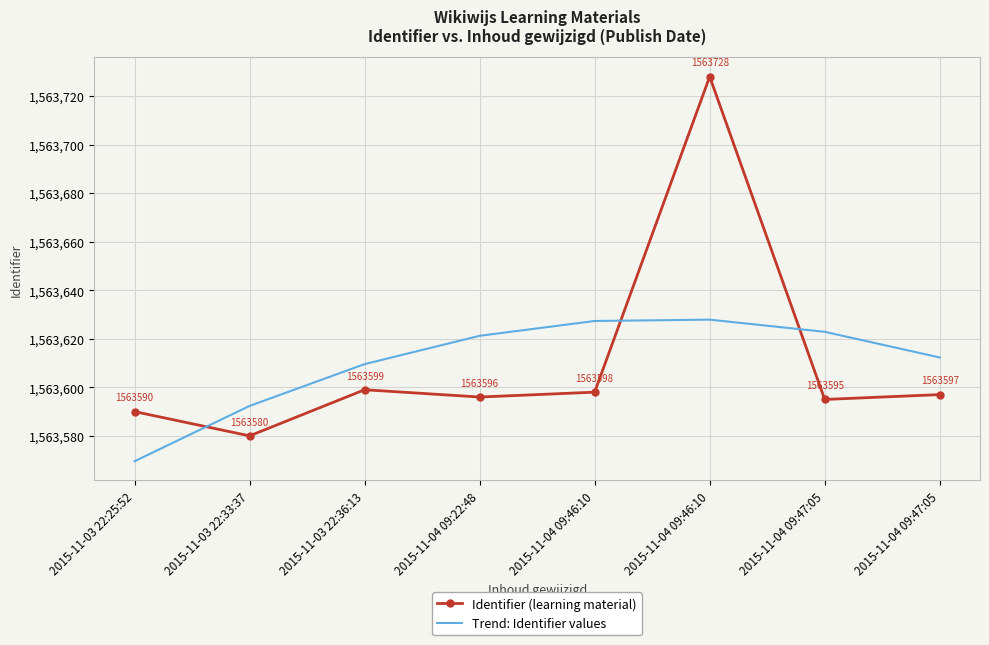

What is the average value of the Trend: Identifier values series?

1563610.4